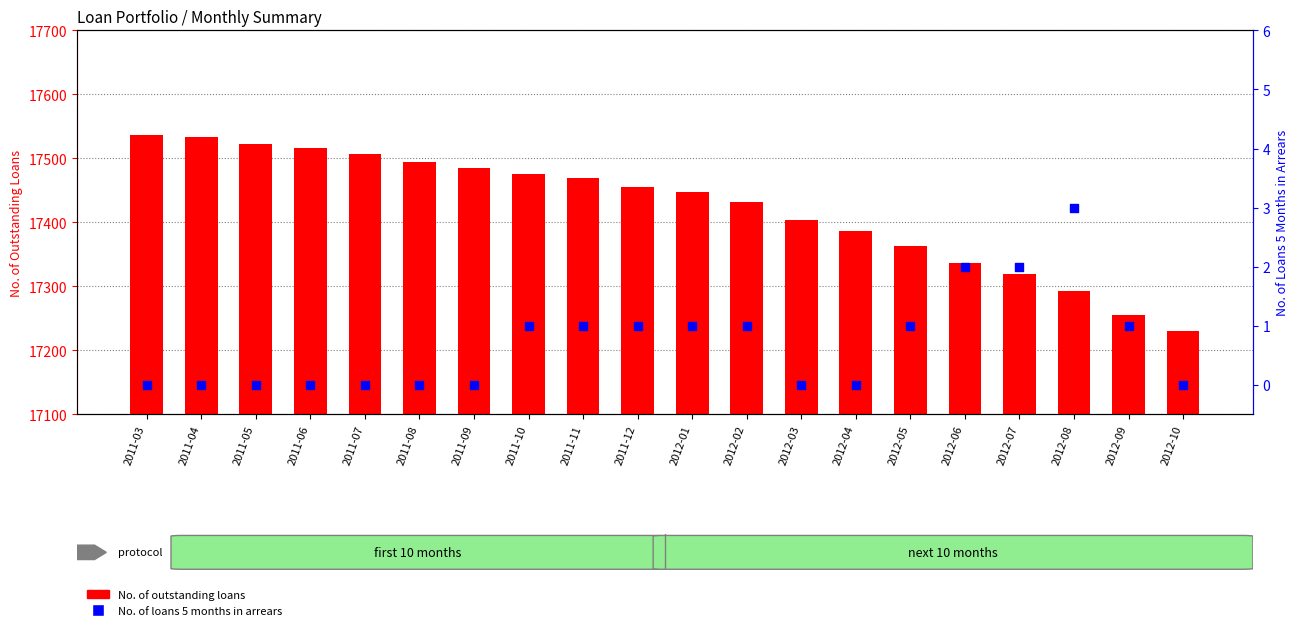

Which series has the largest total across all categories?

No. of outstanding loans